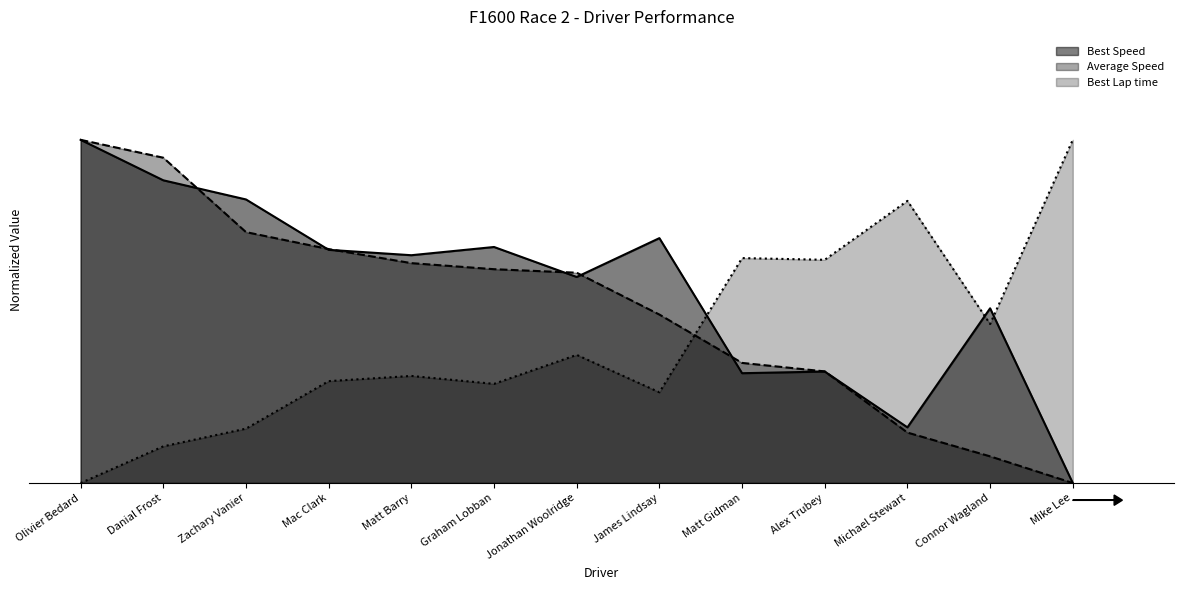

How many values in Total Time are above zero?

12